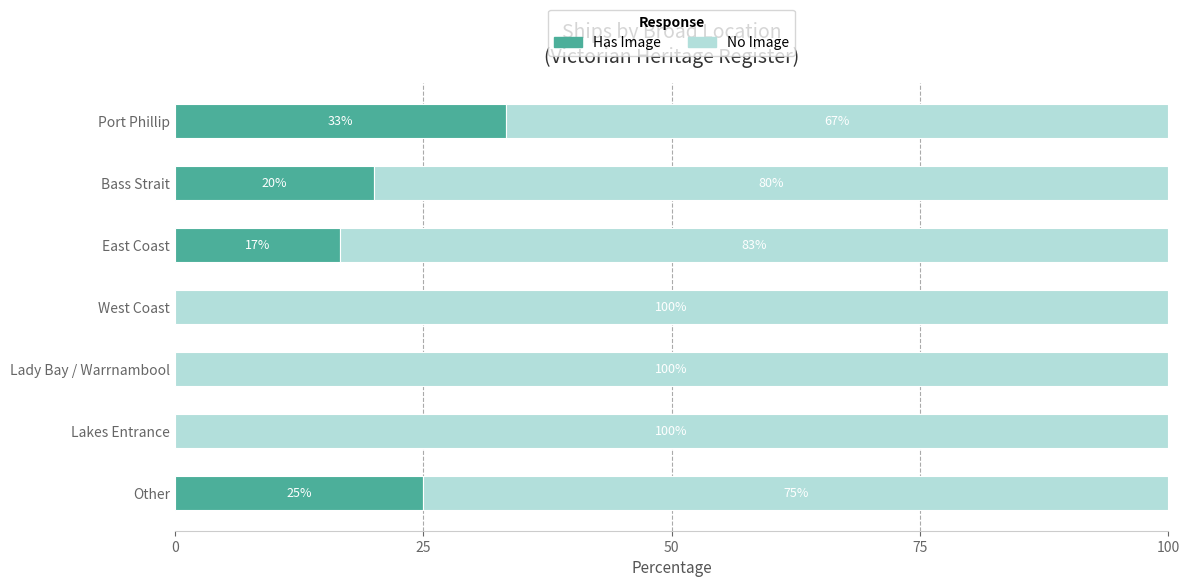

Is it true that Has Image equals 0.0 at Lady Bay / Warrnambool?

True